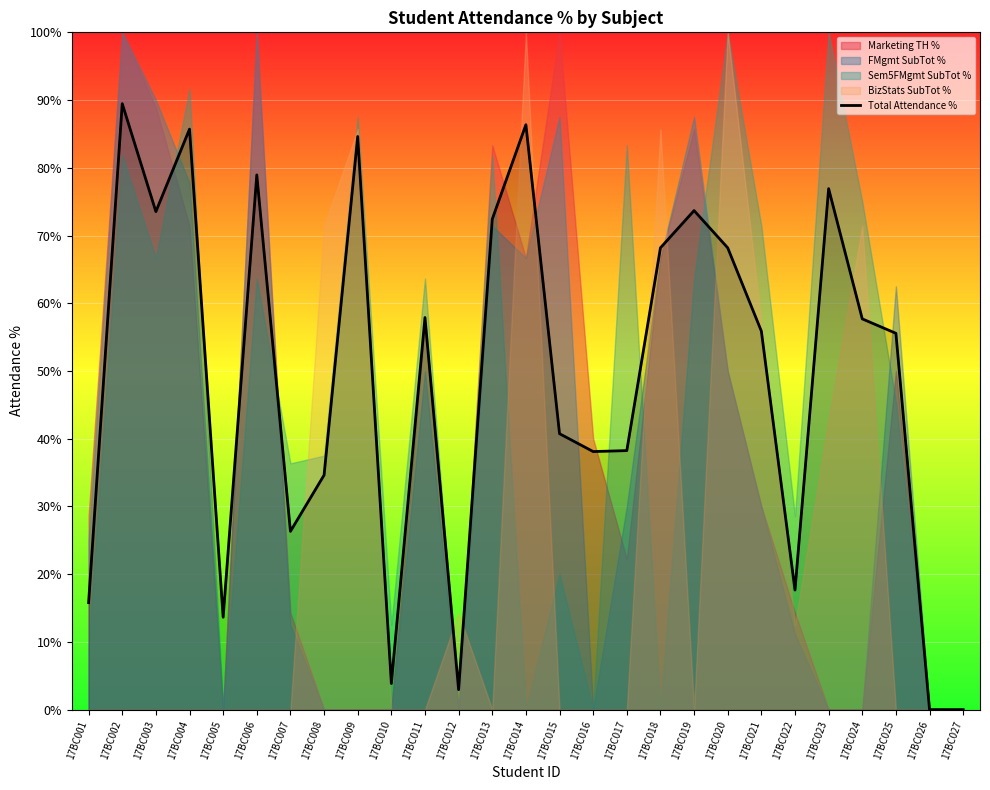

How many lines are shown in the chart?

1